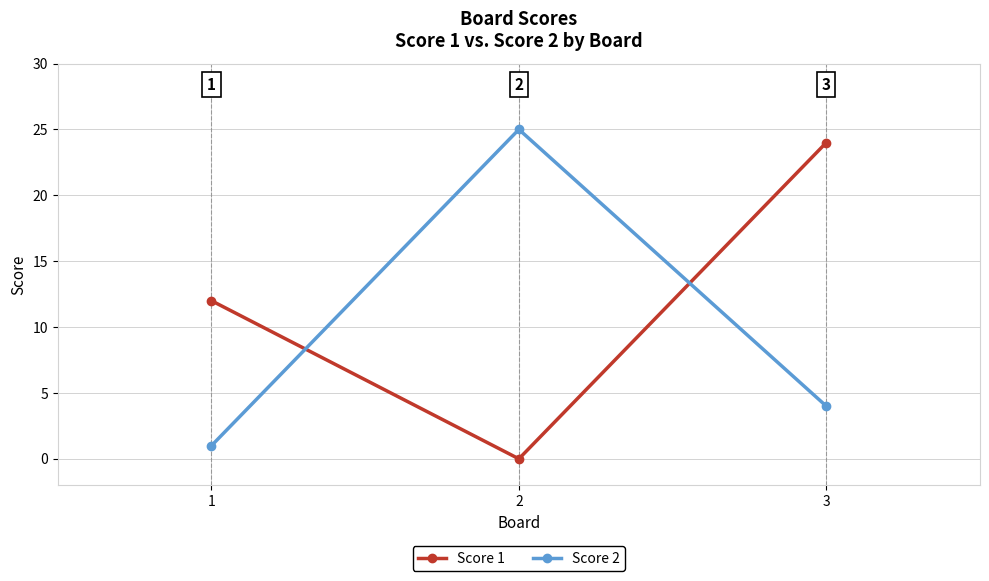

At which label does Score 2 first exceed 4?

2